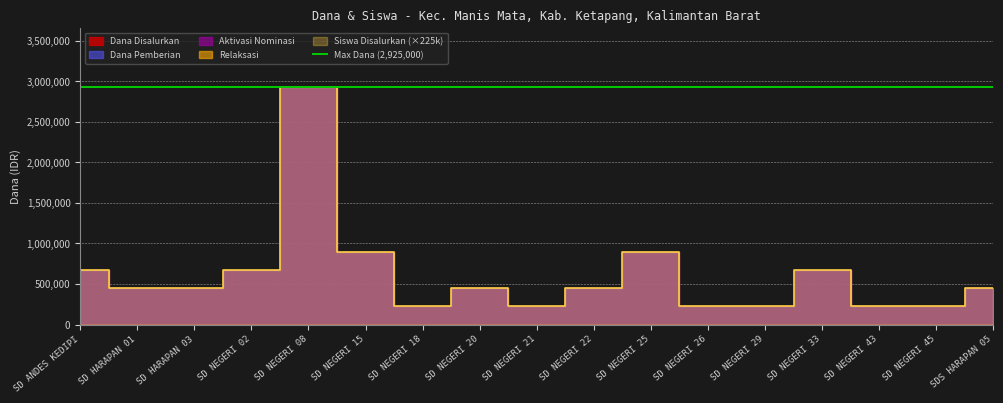

What is the sum of all Dana Pemberian values?

10350000